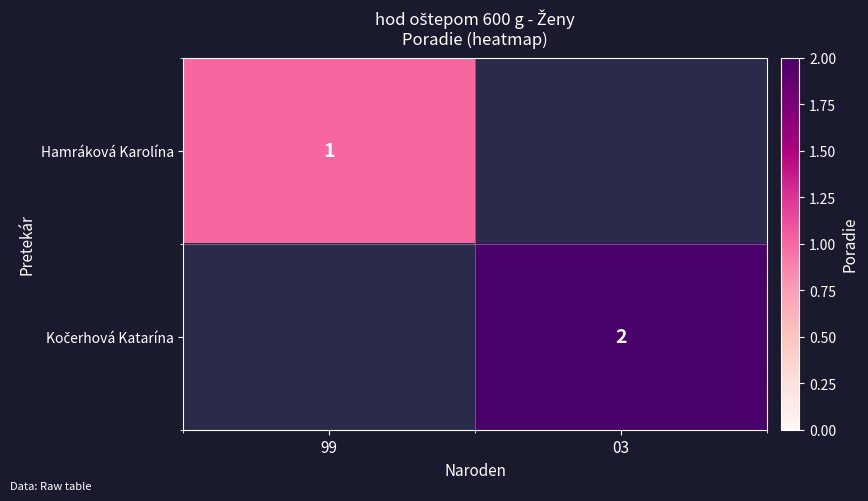

At which category does the chart reach its peak across all series?

03